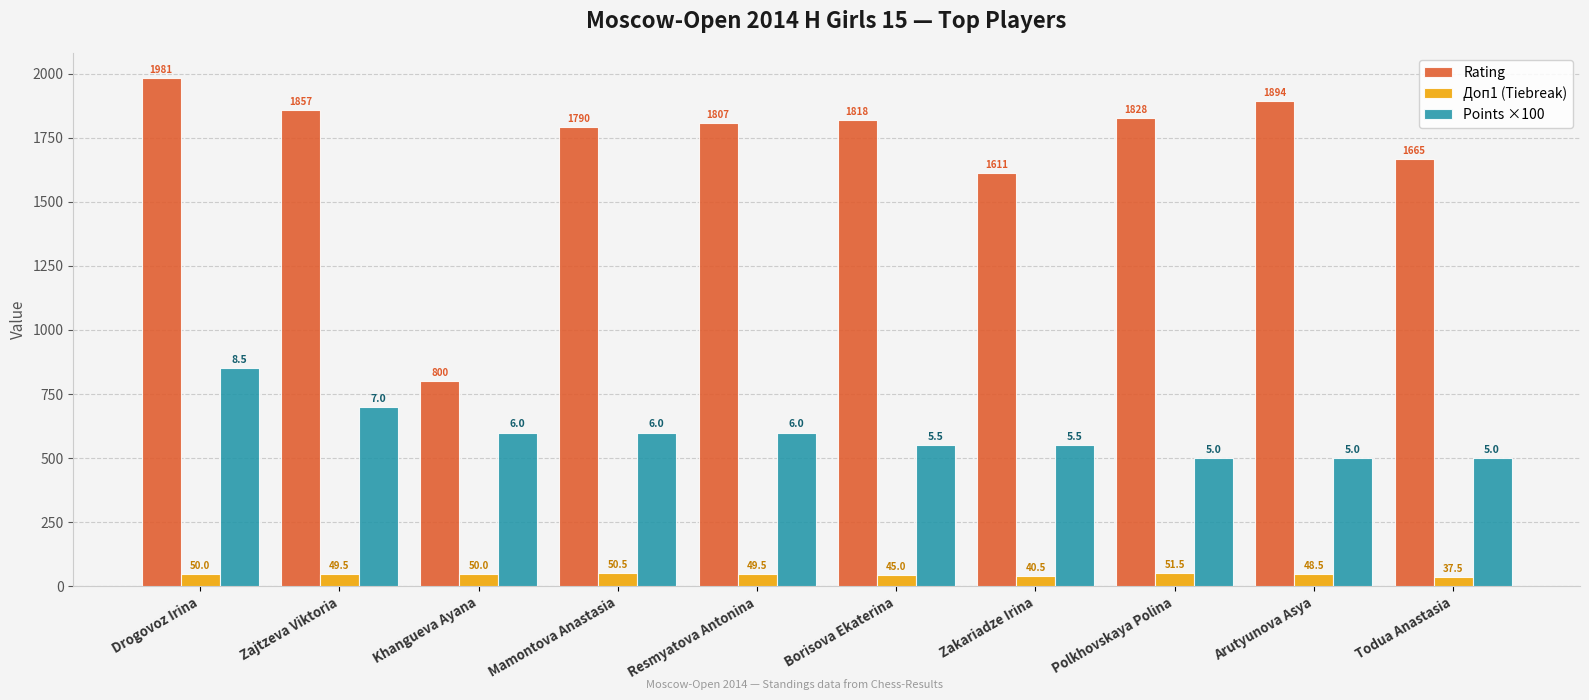

What is the label of the 7th bar from the right?

Mamontova Anastasia